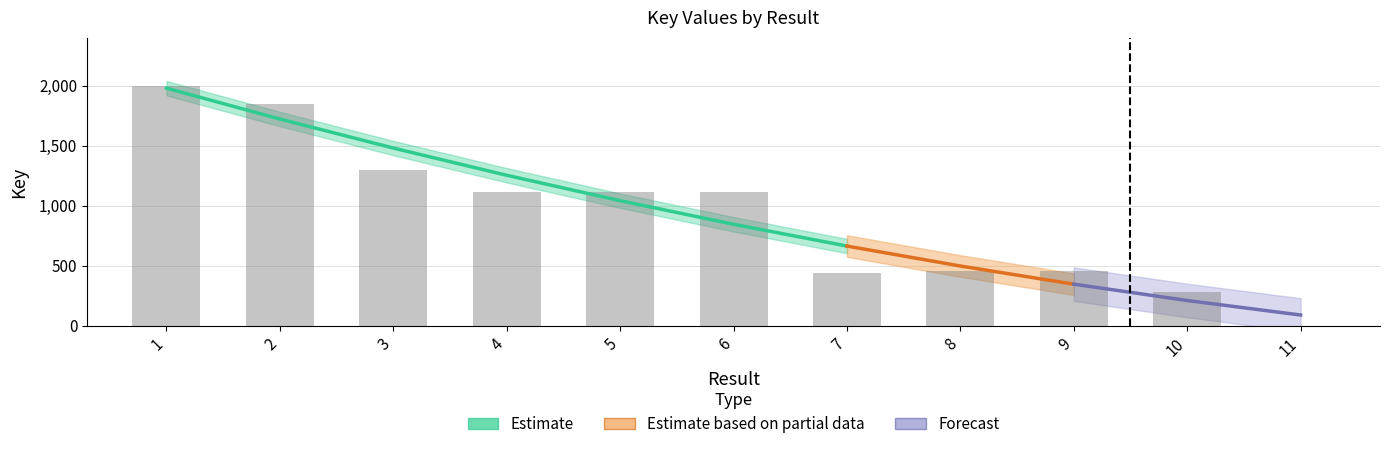

List the labels in order of value, largest first.

1, 2, 3, 6, 5, 4, 9, 8, 7, 10, 11